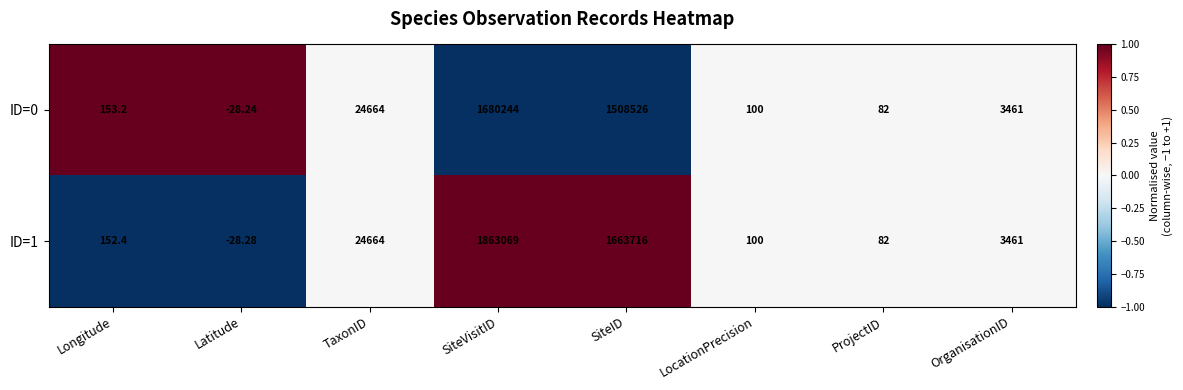

Which series has the largest range (max minus min)?

ID=1